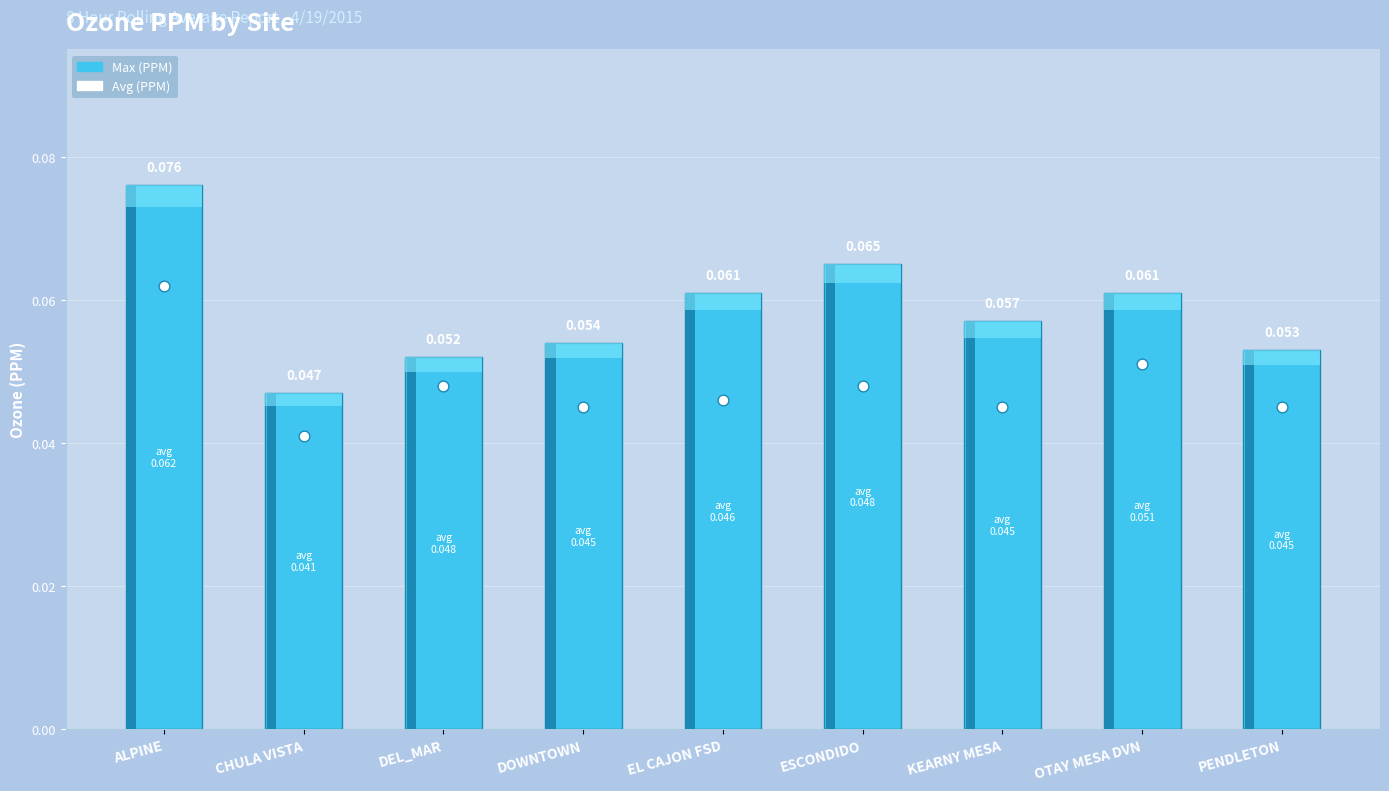

Which has a higher value, ESCONDIDO or EL CAJON FSD?

ESCONDIDO